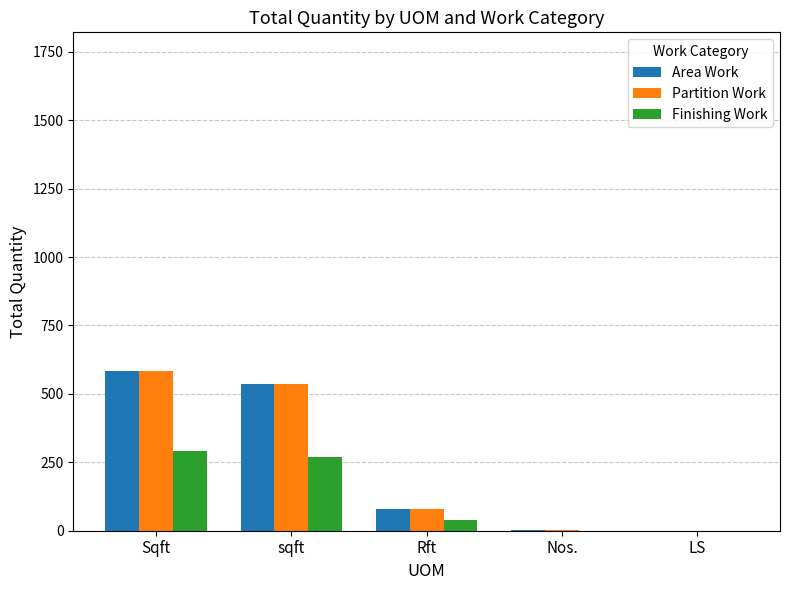

What is the sum of the Partition Work values at Nos. and Sqft?

584.0